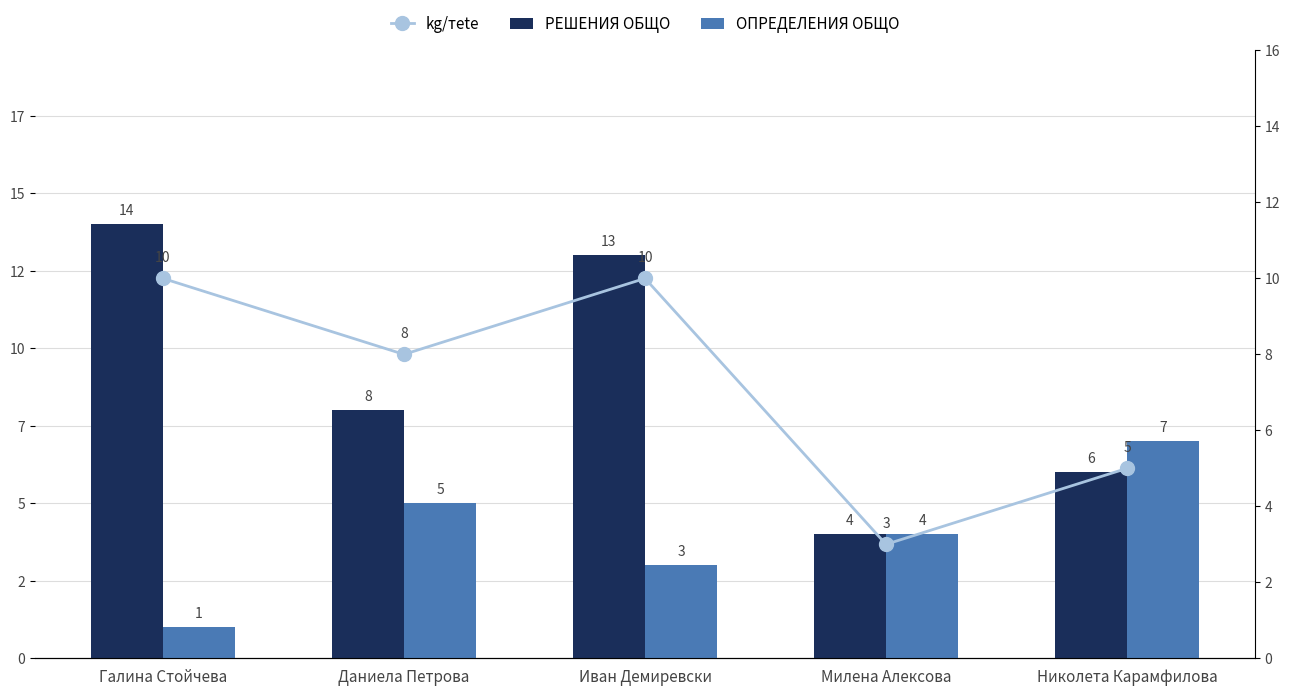

How many categories are shown in the chart?

5